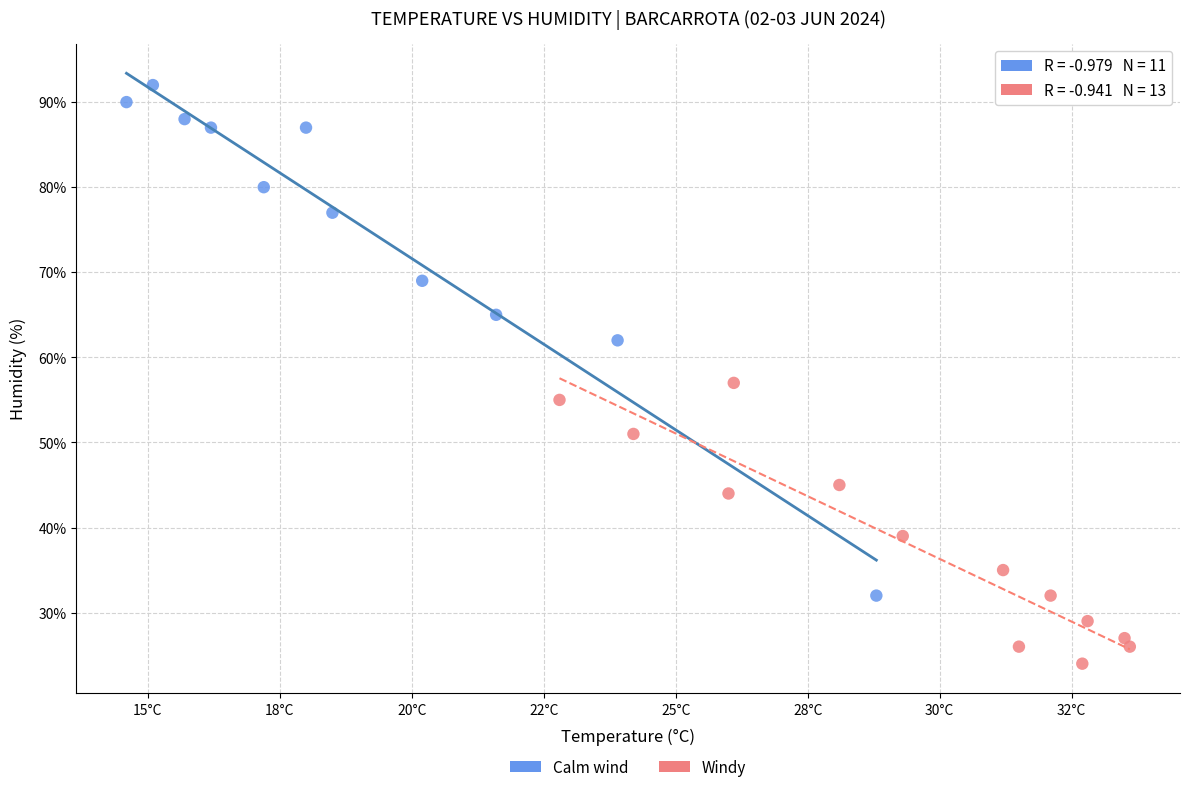

Which series reaches the minimum Y coordinate?

Windy